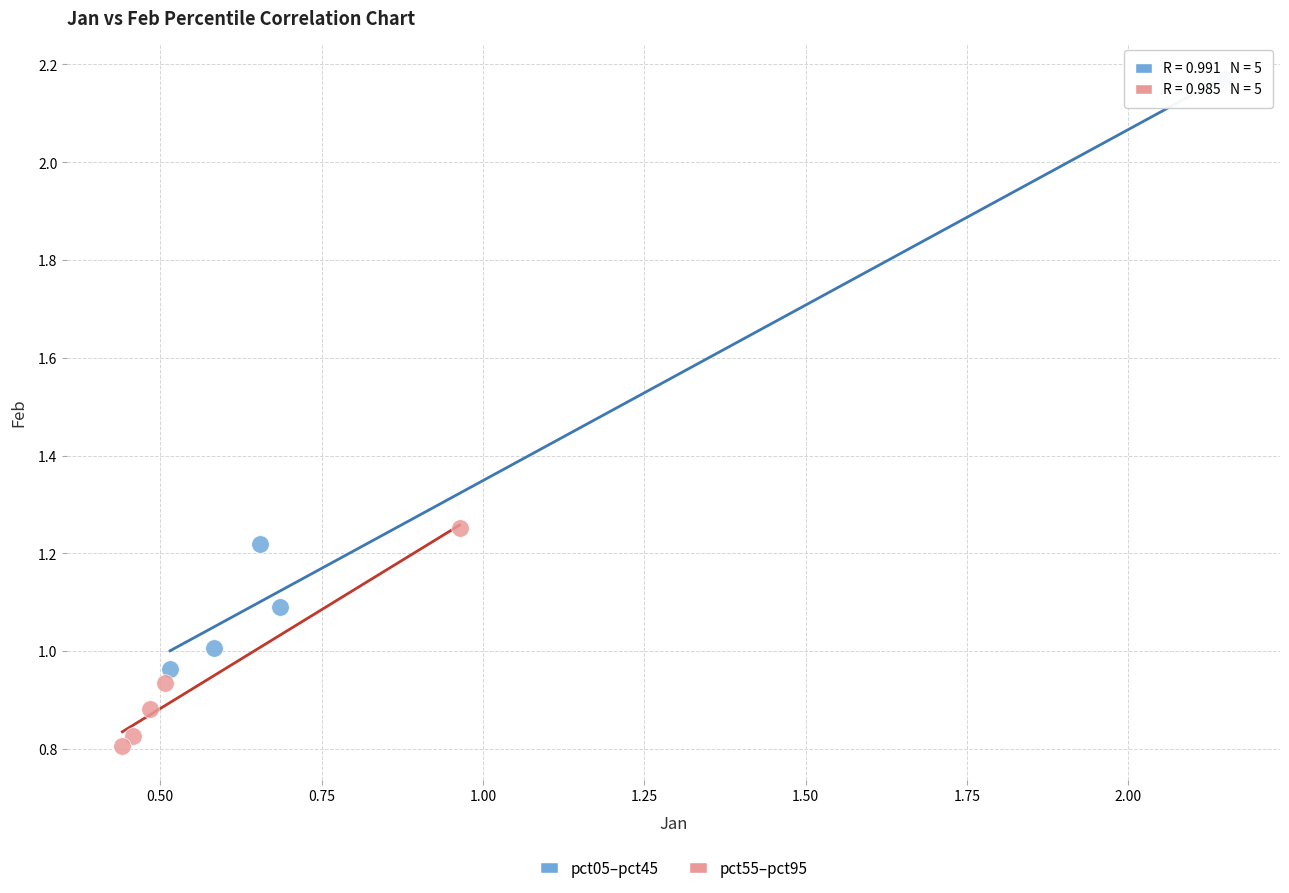

Which series contains the lowest Y value?

pct55–pct95